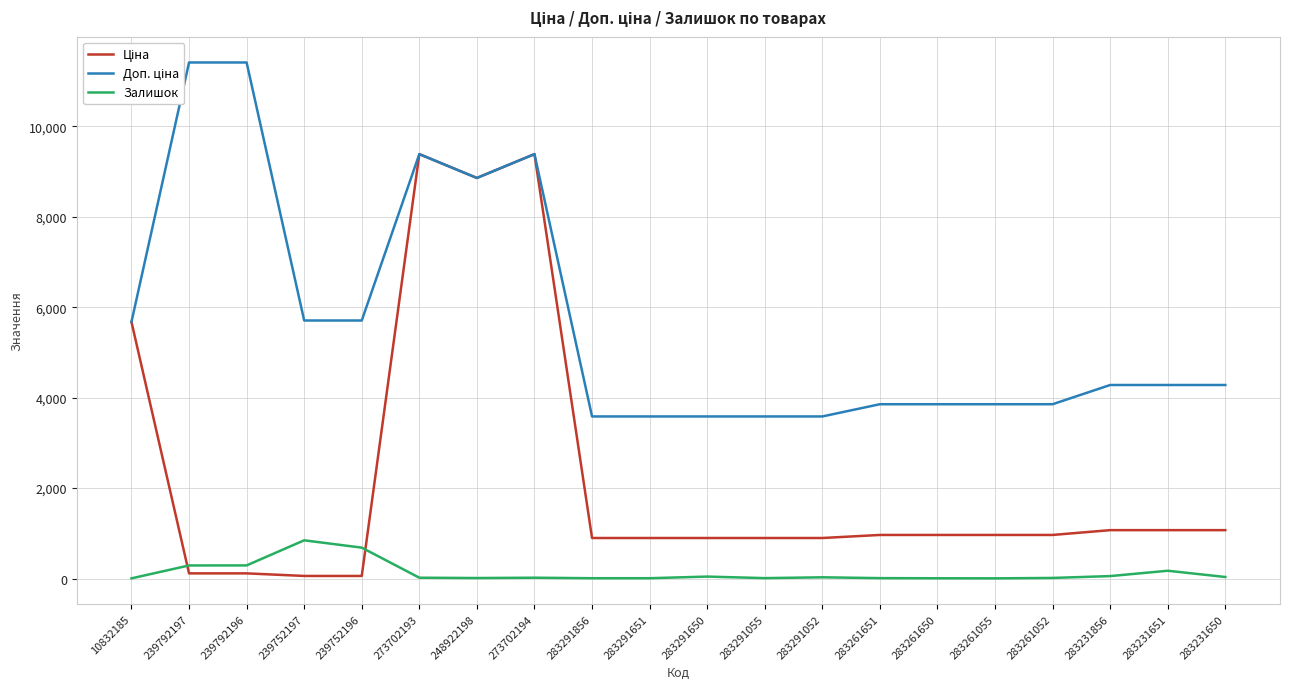

How many interior local peaks does the Ціна series have?

2